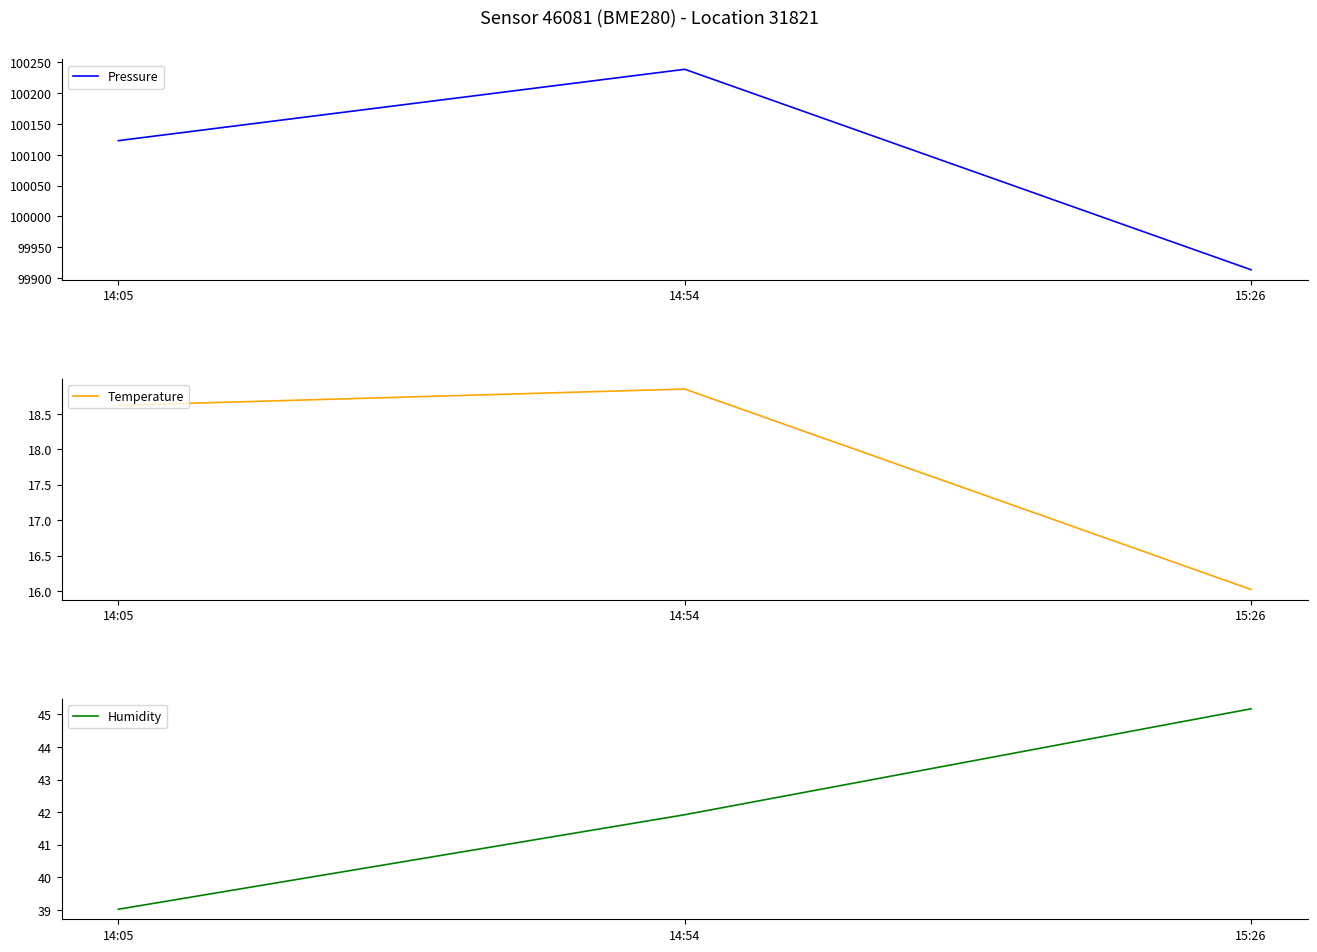

List the labels in order of Pressure value, smallest first.

15:26, 14:05, 14:54